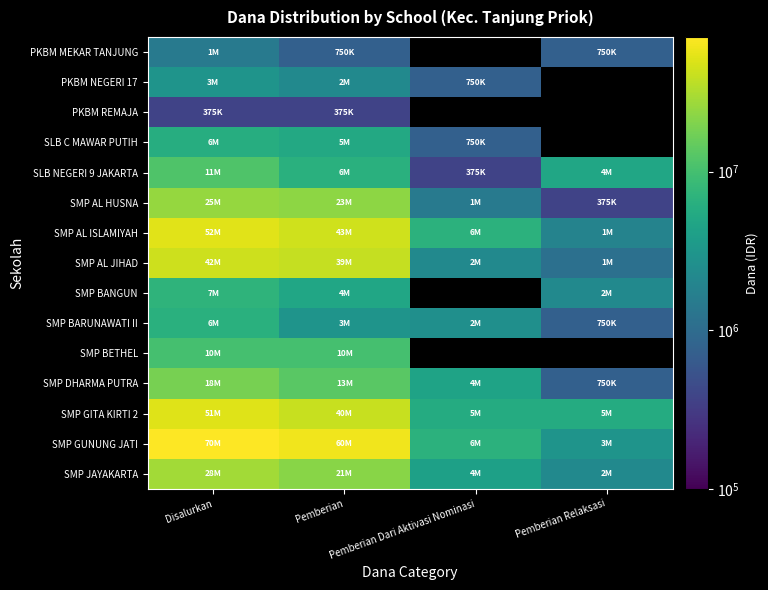

What is the sum of all SMP AL HUSNA values?

50250000.0